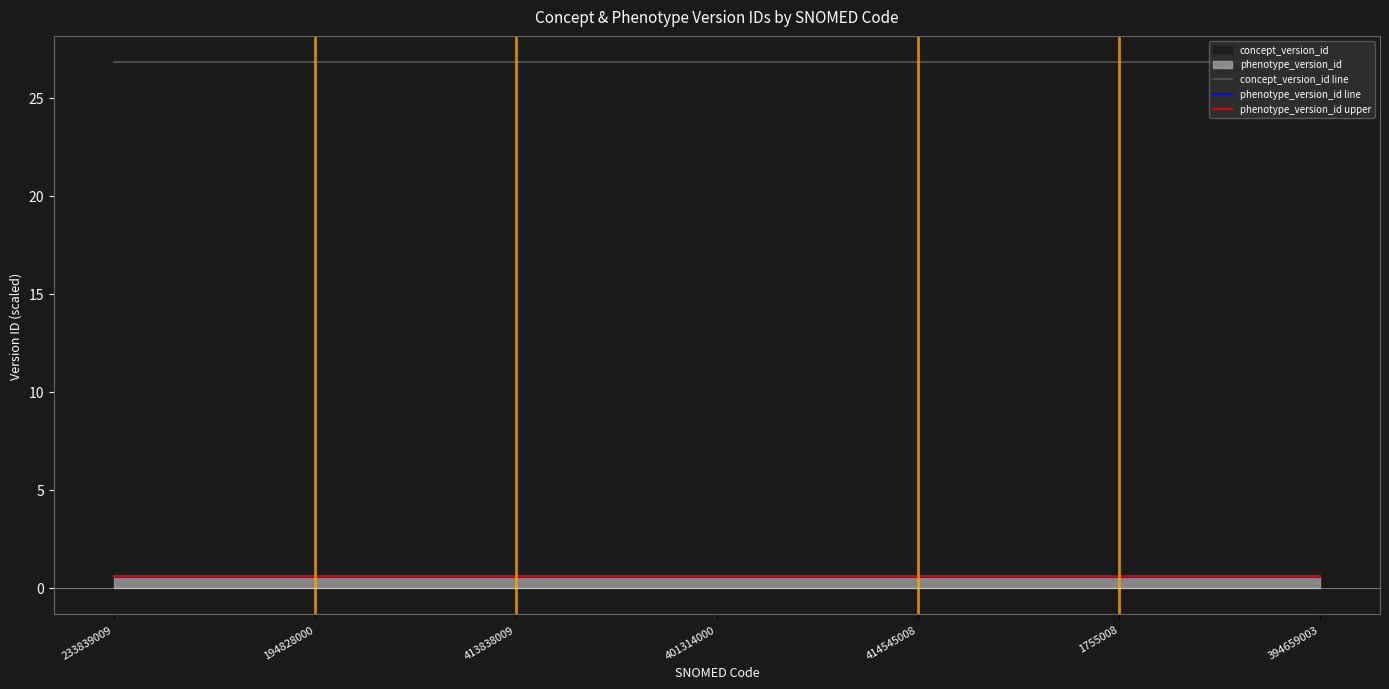

The value of phenotype_version_id line at 414545008 is 0.5. True or false?

True